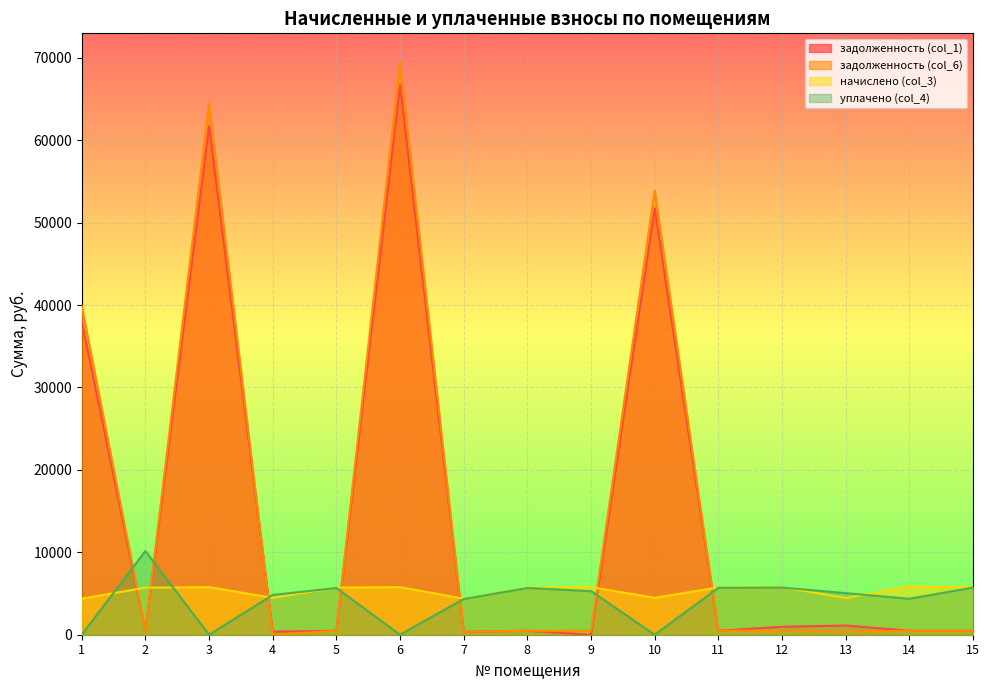

Reading right to left, what are all the values shown in this chart?

задолженность (col_1): 15=481.1	14=485.7	13=1115.5	12=962.3	11=478.0	10=51725.8	9=0.0	8=476.5	7=363.9	6=66687.7	5=476.5	4=372.4	3=61716.7	2=475.7	1=38031.8
задолженность (col_6): 15=481.1	14=485.7	13=370.9	12=481.1	11=478.0	10=53896.9	9=481.1	8=476.5	7=363.9	6=69486.8	5=476.5	4=0.0	3=64439.4	2=475.7	1=39894.2
начислено (col_3): 15=5773.2	14=5828.8	13=4450.2	12=5773.2	11=5736.2	10=4477.9	9=5773.2	8=5717.8	7=4366.9	6=5773.2	5=5717.8	4=4468.7	3=5773.2	2=5708.5	1=4376.2
уплачено (col_4): 15=5722.0	14=4361.4	13=5045.3	12=5722.0	11=5685.4	10=0.0	9=5292.1	8=5667.1	7=4328.2	6=0.0	5=5667.1	4=4829.1	3=0.0	2=10157.2	1=0.0